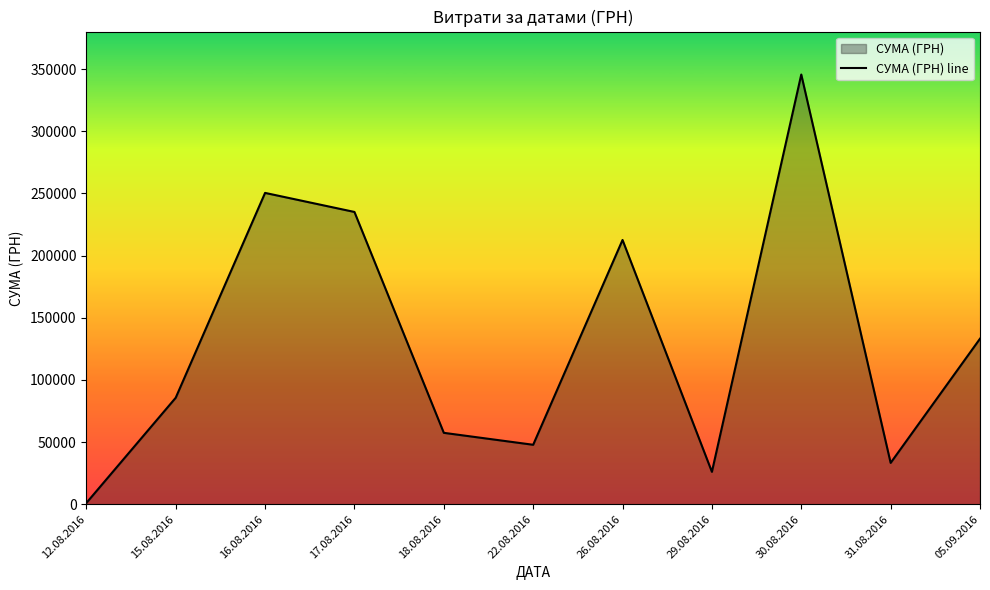

Which has a higher value, 29.08.2016 or 05.09.2016?

05.09.2016